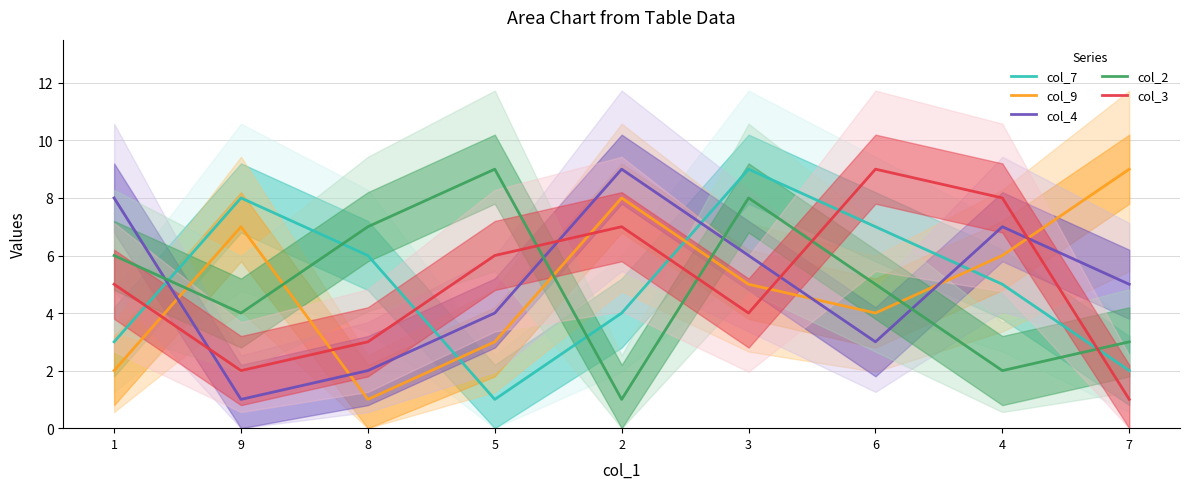

Count the col_4 values in the range 3 to 7.

5